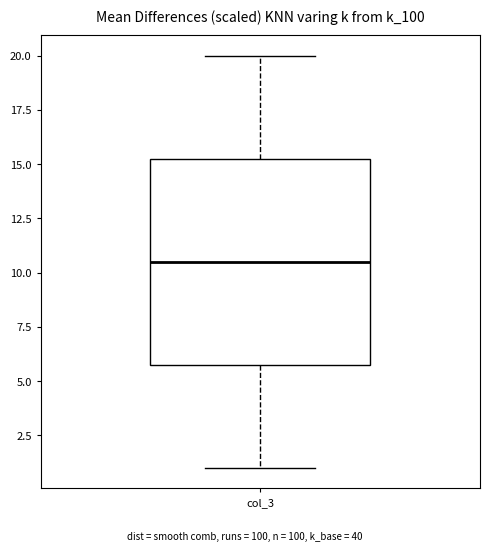

Transcribe this box plot: give where the median line is, the range the box spans, and where the two whiskers end, as read against the y-axis. The values are not printed on the chart, so give them approximately, as read against the axis.

median 10.5, box 6.0 to 15.5, whiskers 1.0 to 20.0